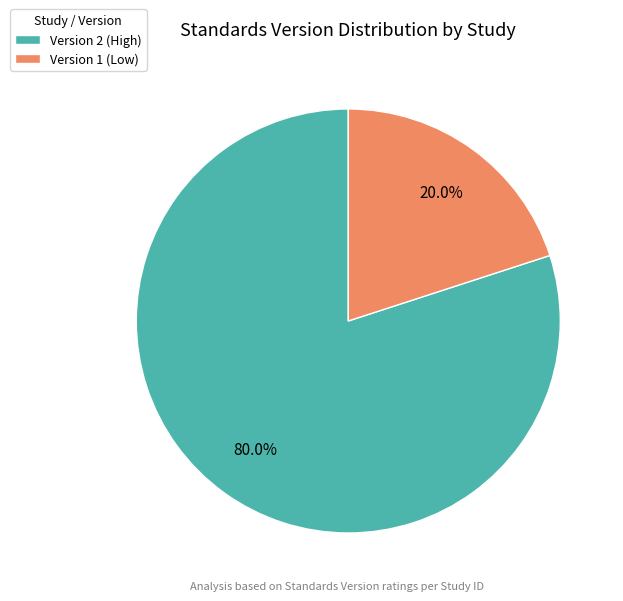

Is the sum of Version 2 (High) and Version 1 (Low) greater than half?

Yes